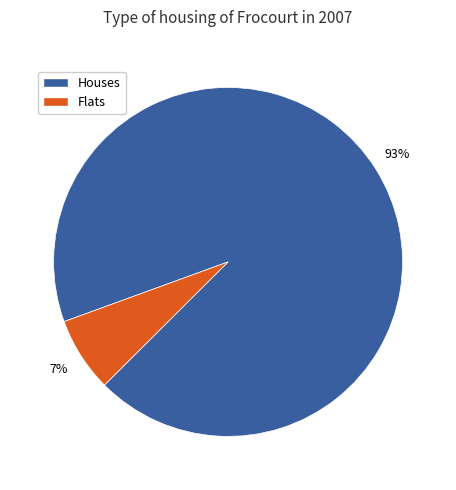

Is there a majority slice in this chart?

Yes